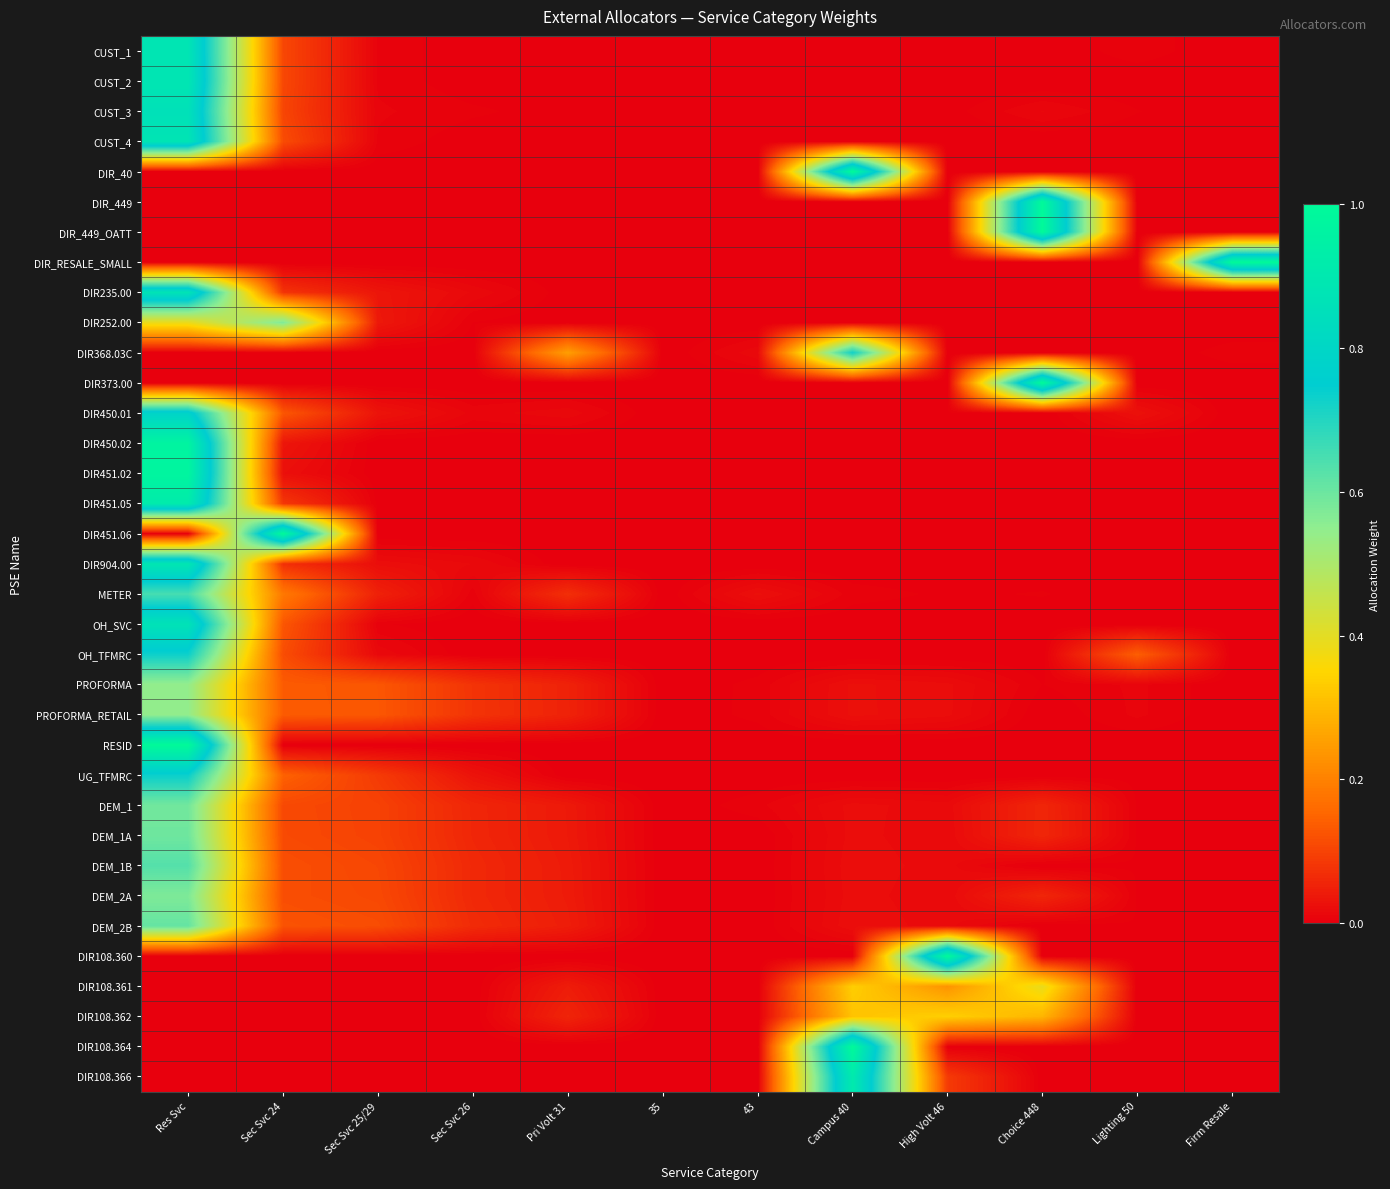

What is the total value across all series at Sec Svc 24?

3.8